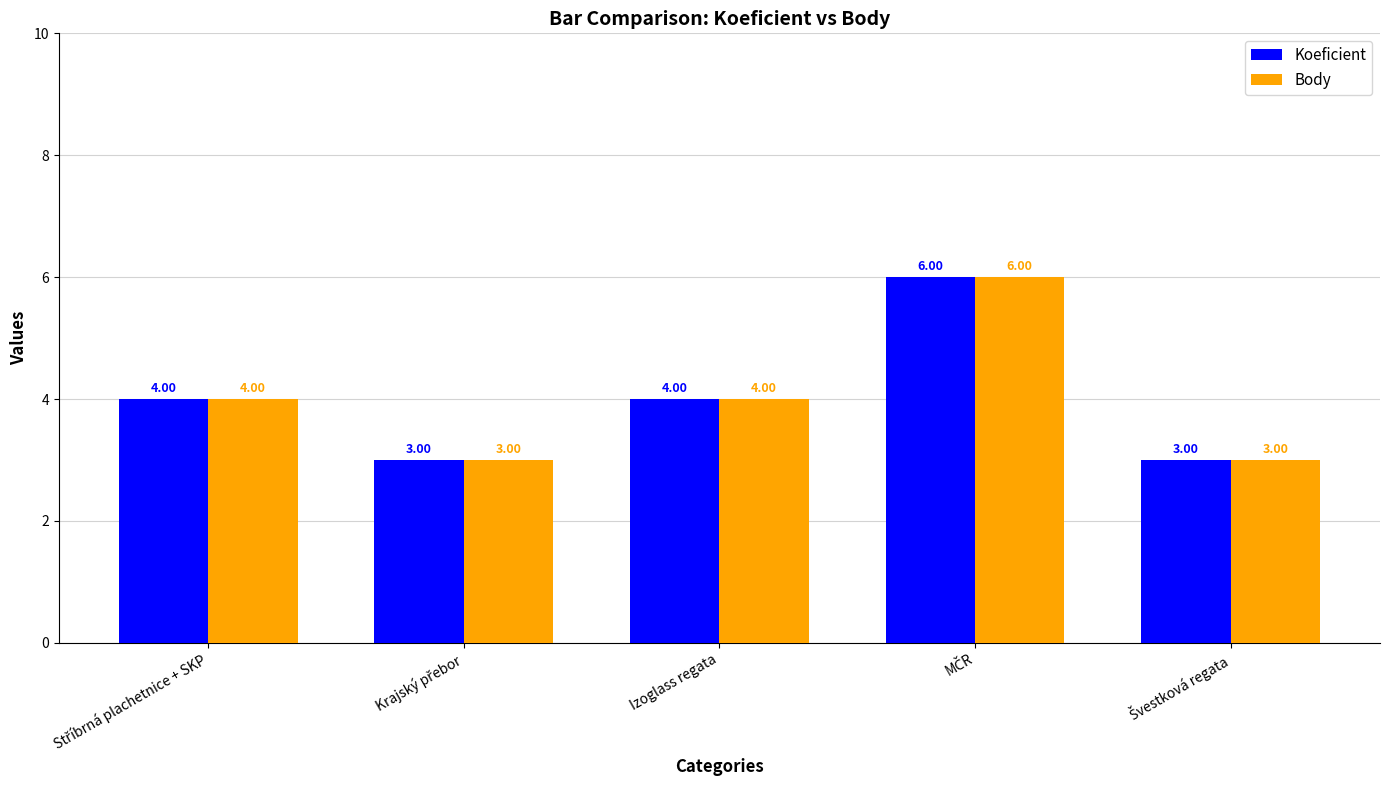

What is the average value of the Koeficient series?

4